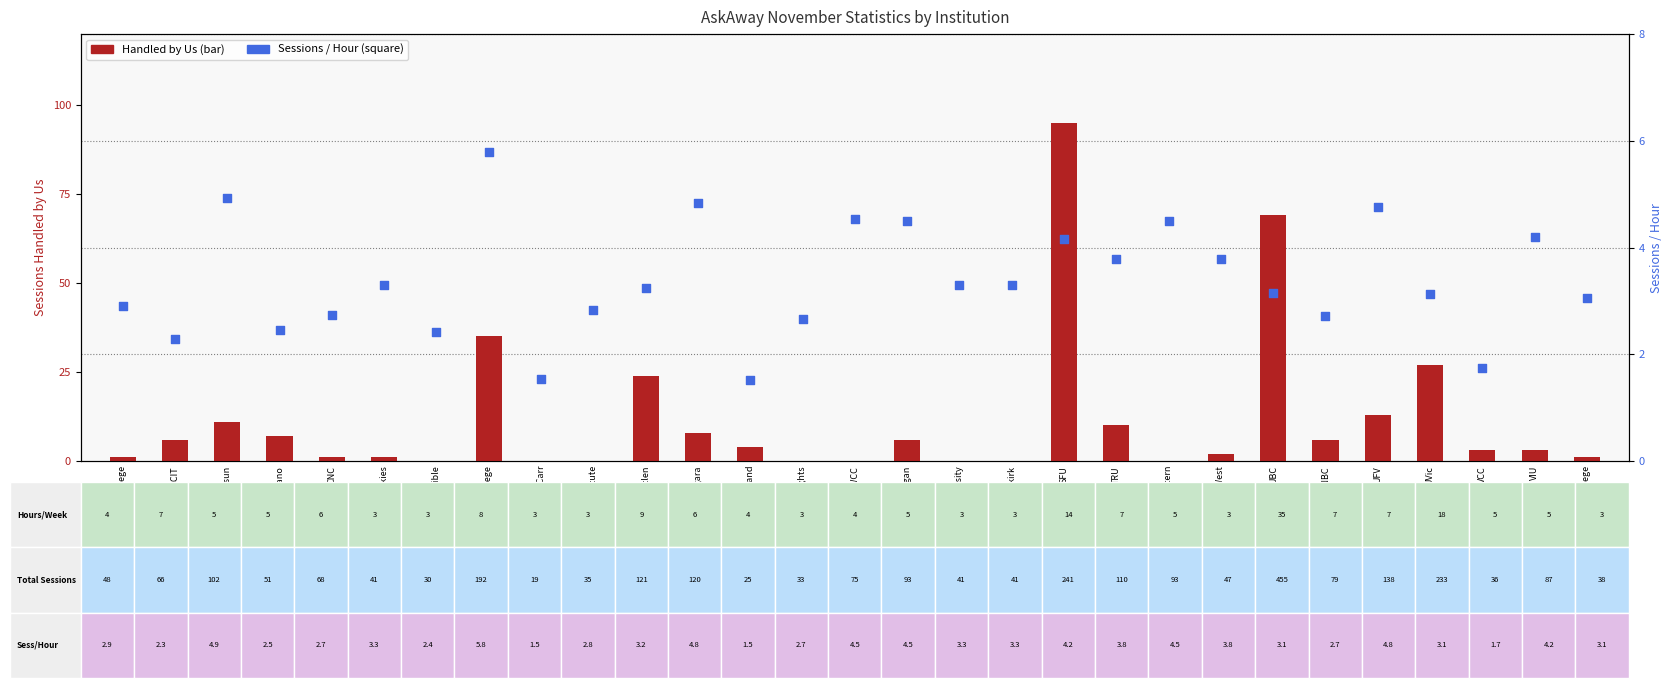

Which series has the widest spread of Y values?

Handled by Us